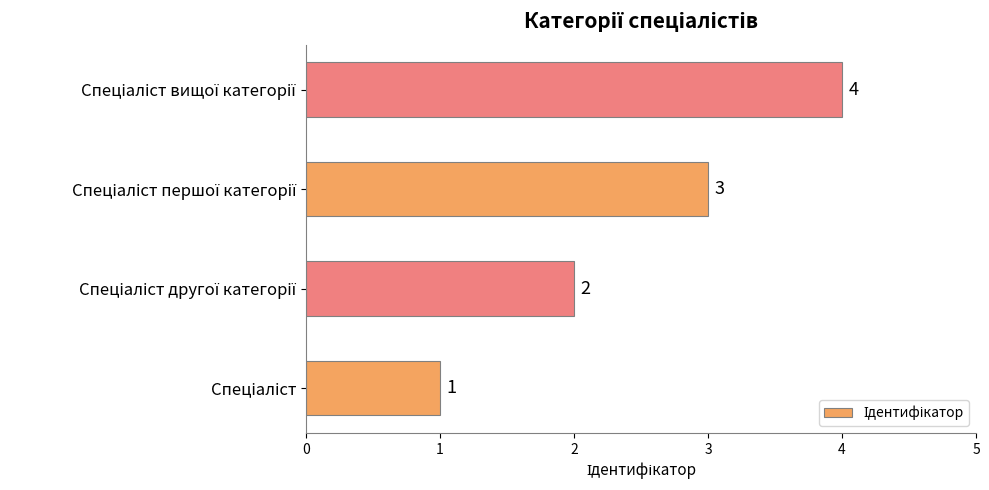

How many series are shown in this chart?

1